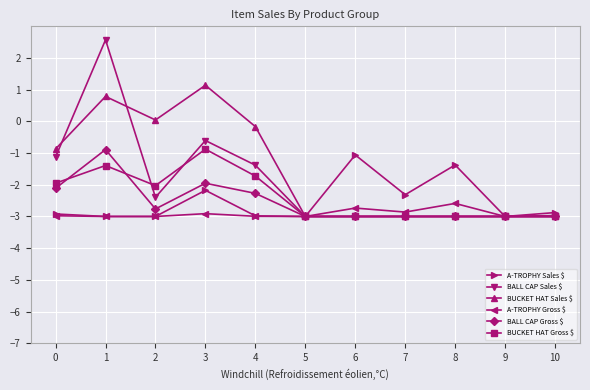

Which series has the largest range (max minus min)?

BALL CAP Sales $